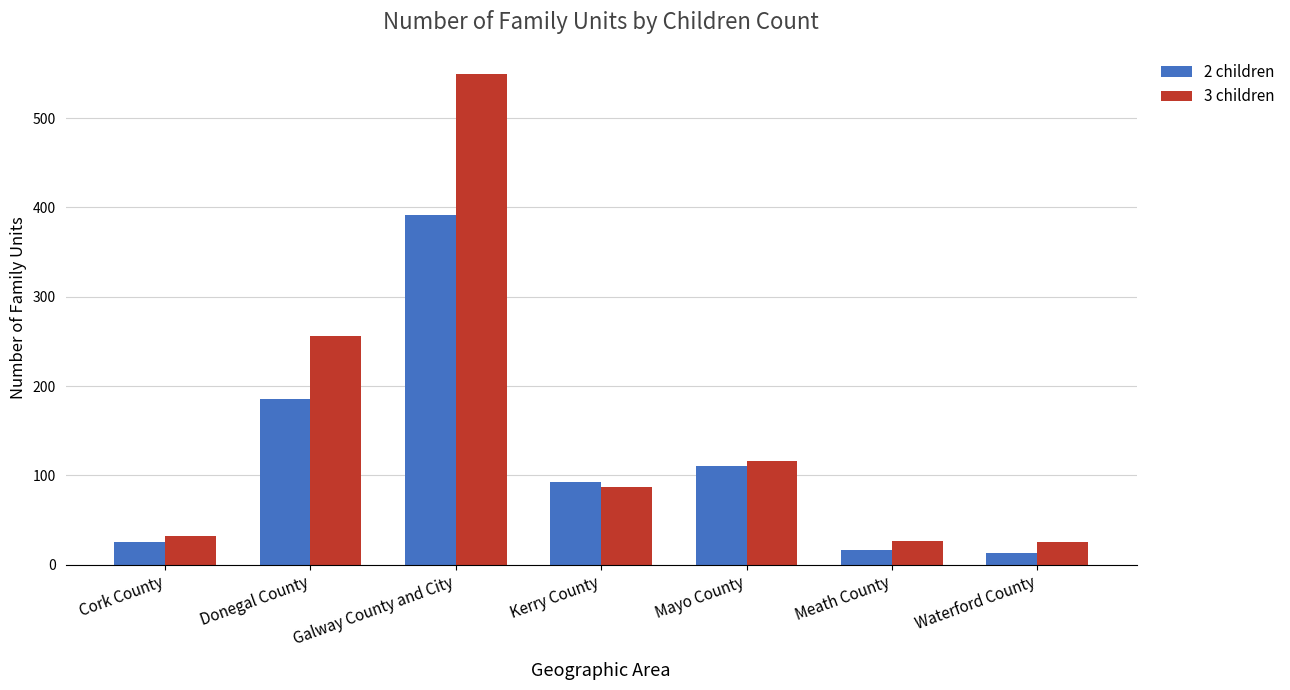

What is the average value of the 2 children series?

119